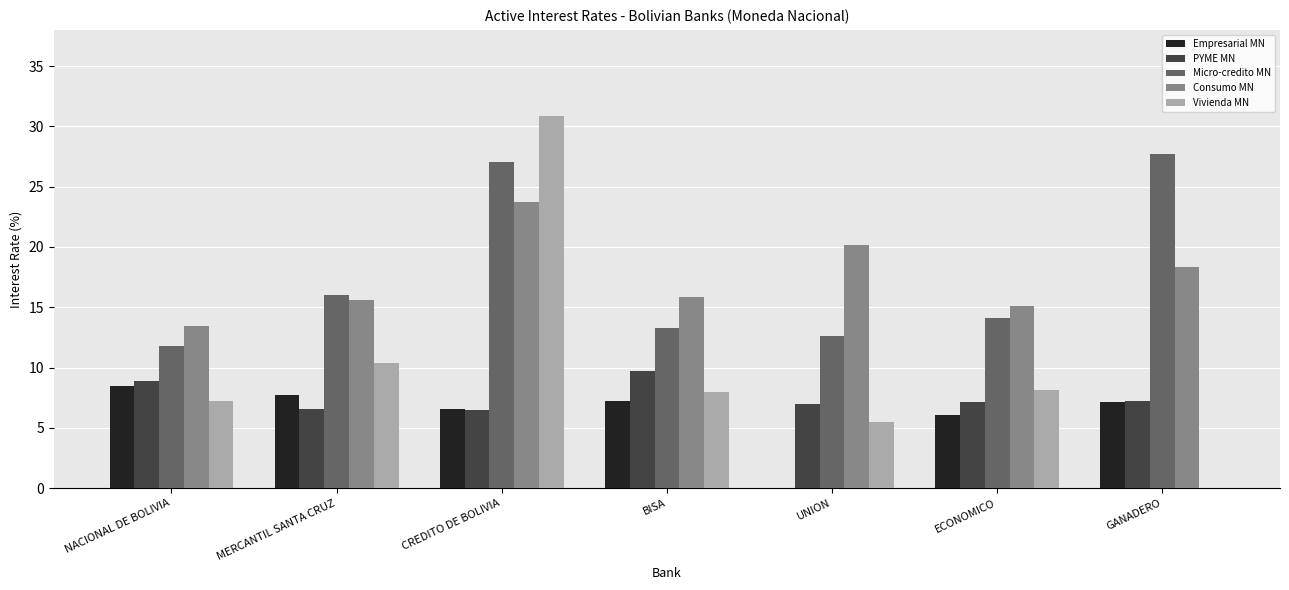

Between NACIONAL DE BOLIVIA and GANADERO, which series saw the biggest shift?

Micro-credito MN